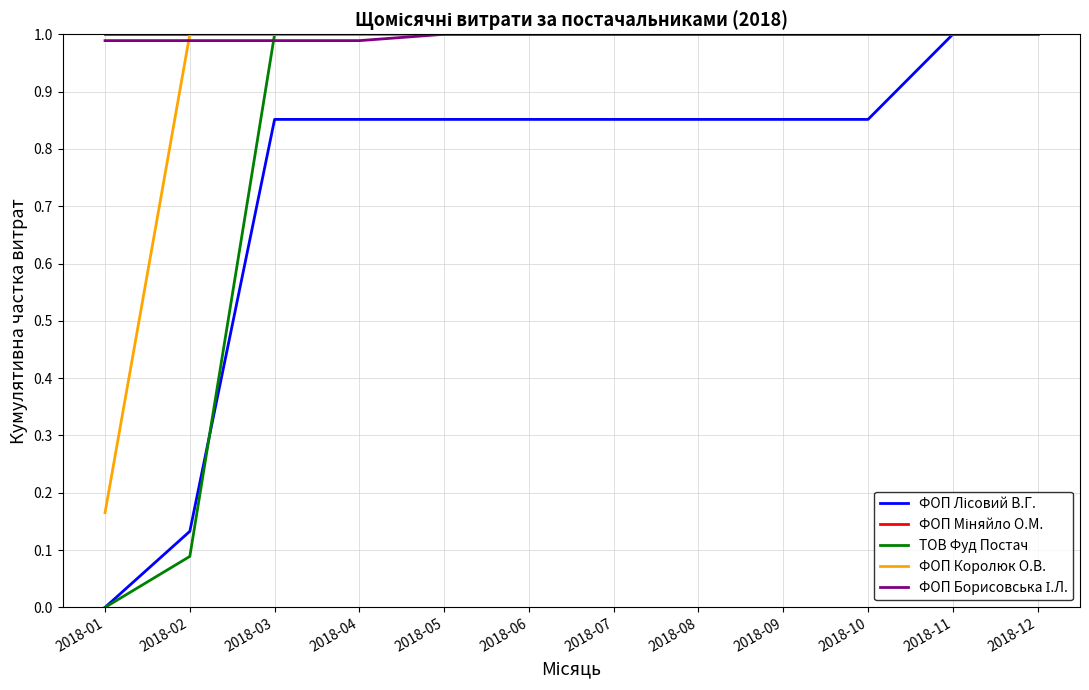

Which category has the lowest value across all series?

2018-01